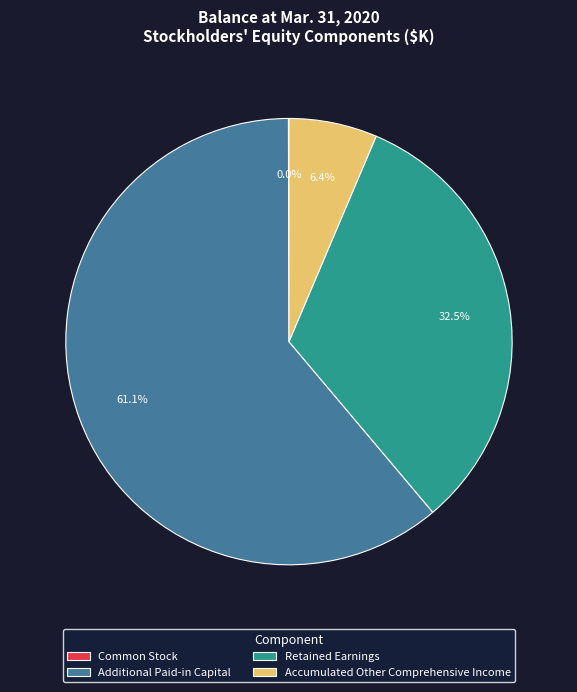

Is there a majority slice in this chart?

Yes